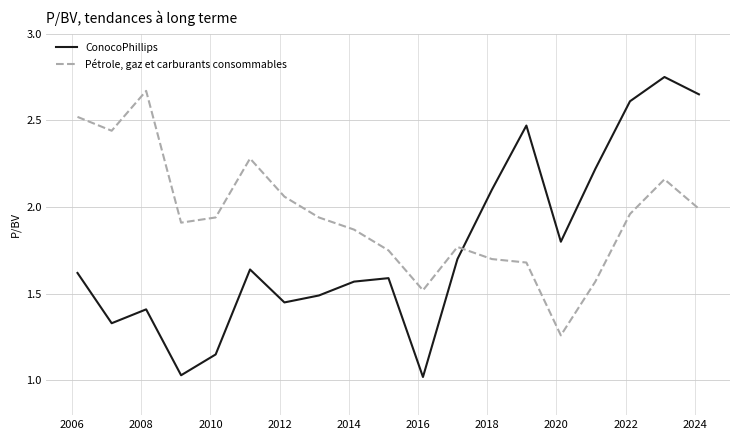

Rank the series by their maximum value, from highest to lowest.

ConocoPhillips, Pétrole, gaz et carburants consommables